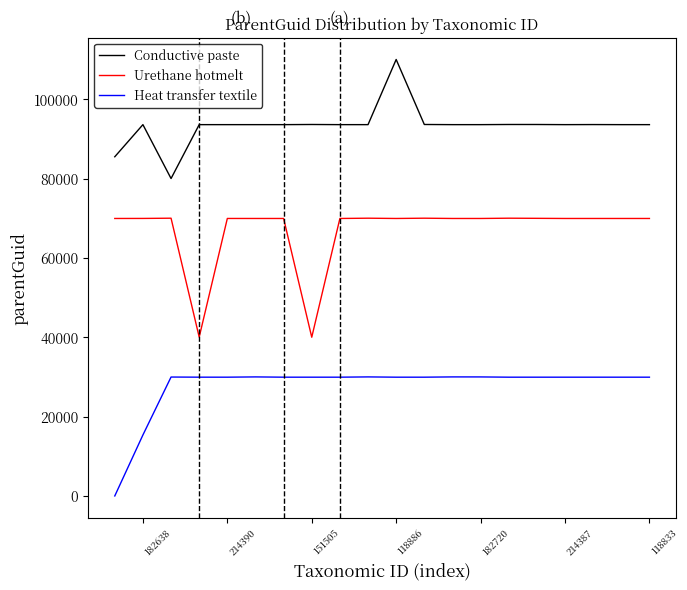

Rank the series by their maximum value, from lowest to highest.

Heat transfer textile, Urethane hotmelt, Conductive paste